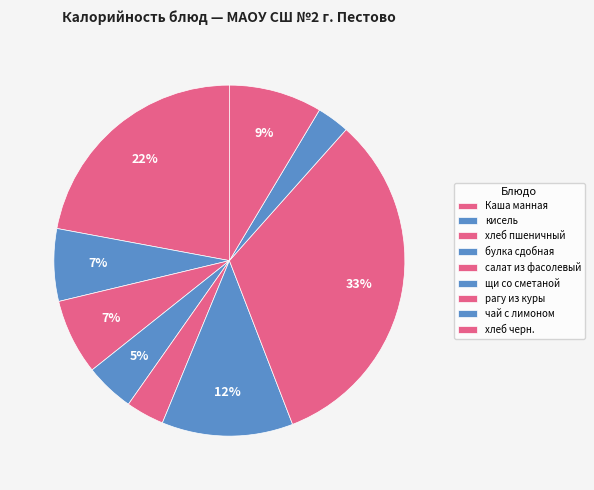

How many segments does this pie chart have?

9